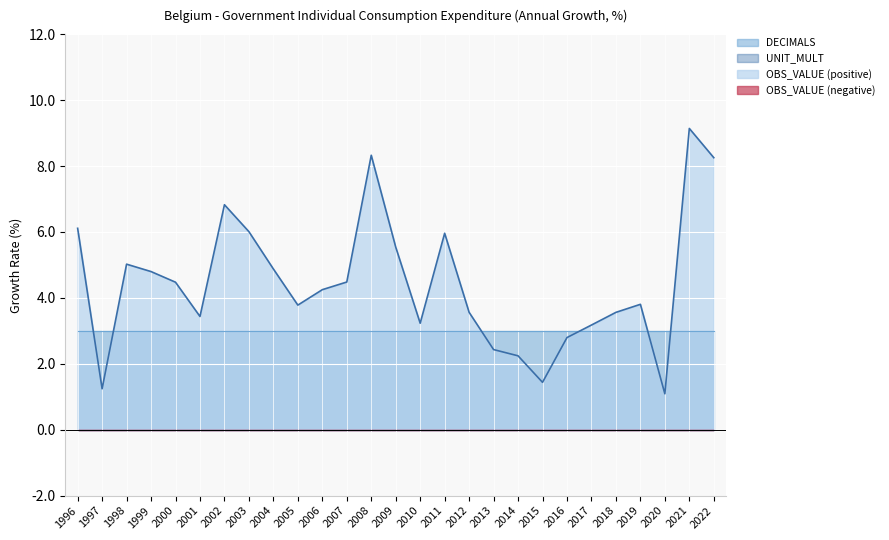

Which category has the lowest value across all series?

1996